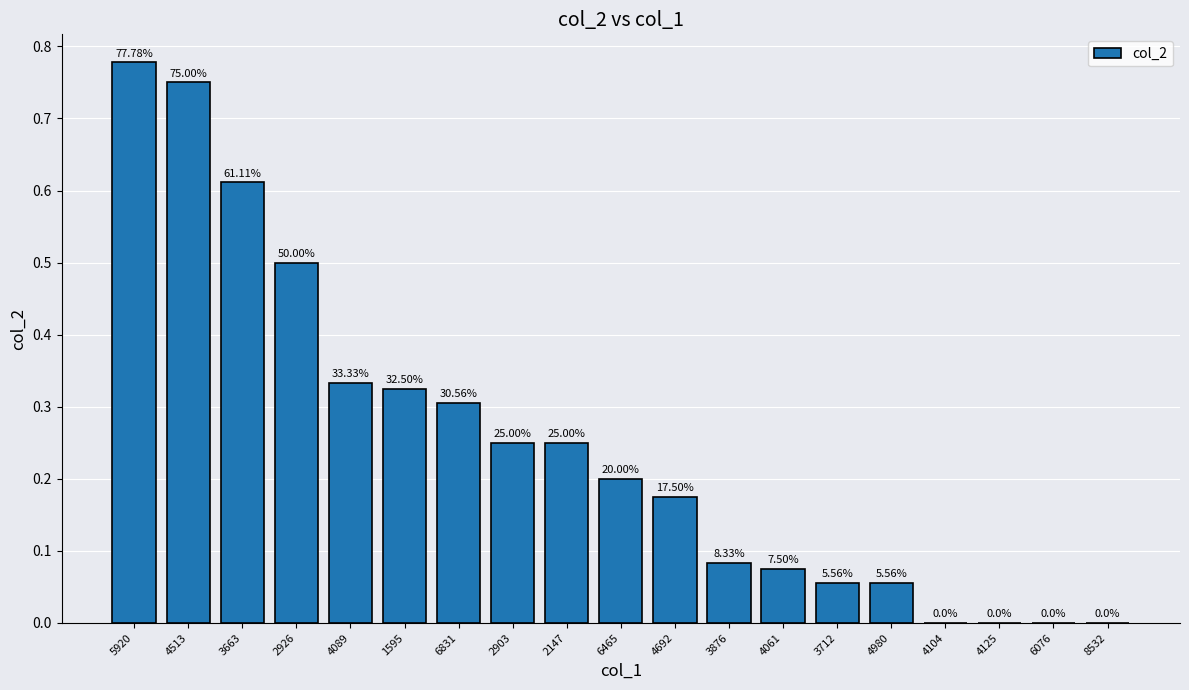

What is the difference between the maximum and minimum values?

0.8